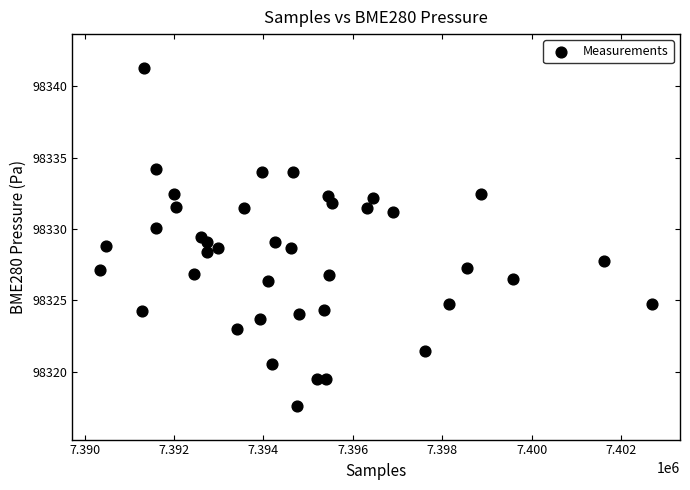

Count the number of points in this scatter plot.

40